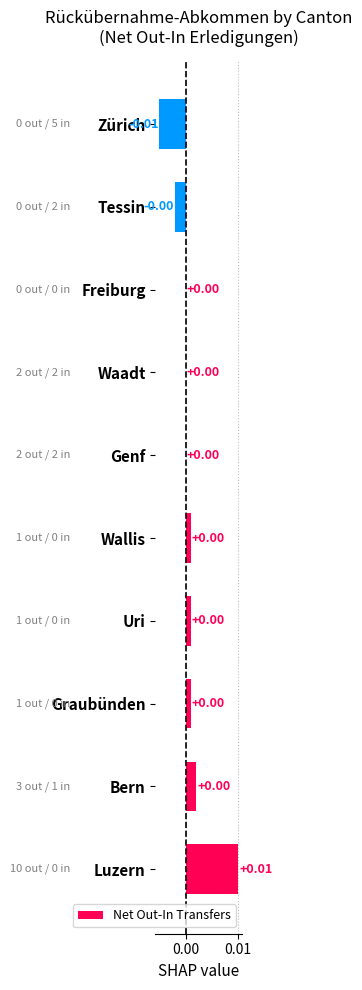

Count the number of data series in this chart.

1